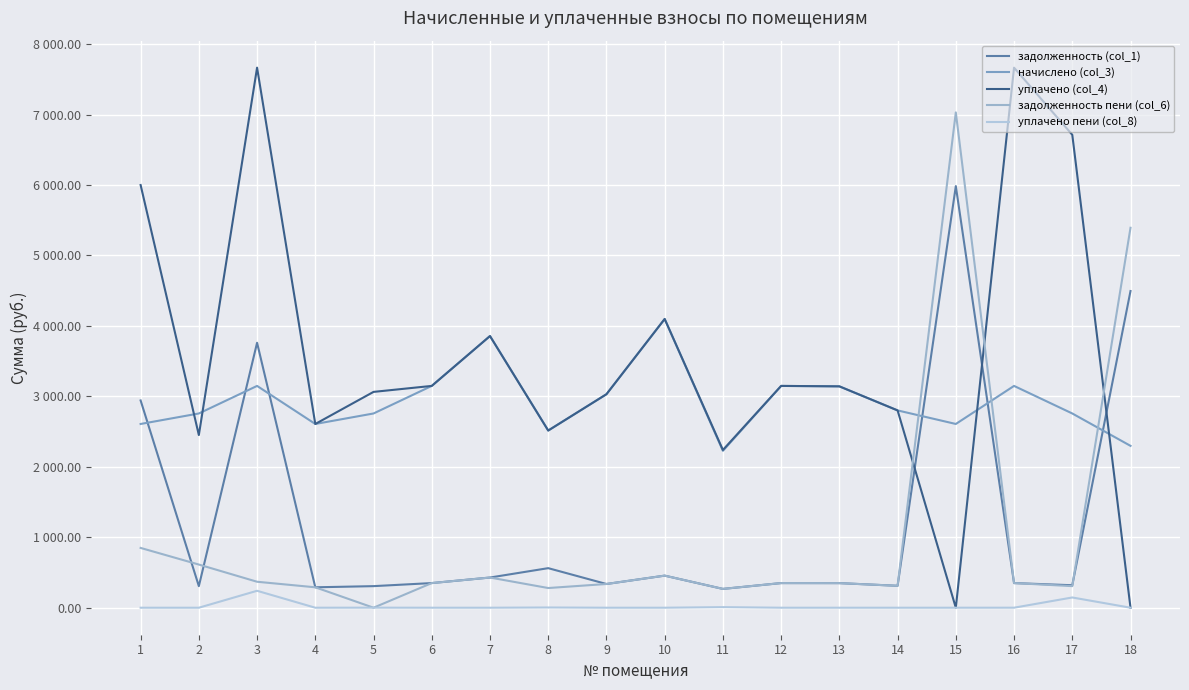

Does the chart have visible grid lines?

Yes